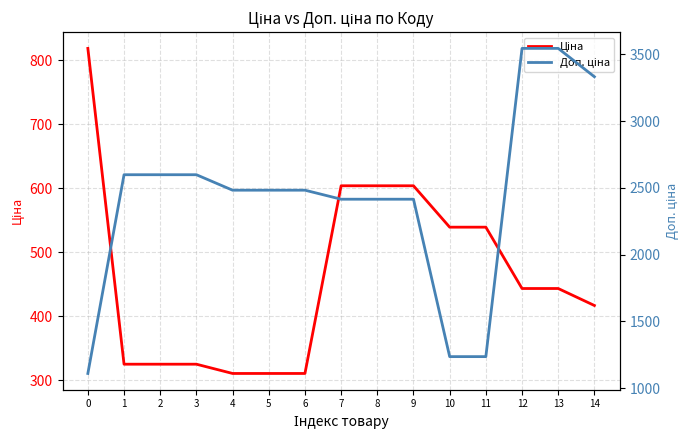

Reading left to right, extract all data points from this chart.

Ціна: 0=818.5	1=324.8	2=324.8	3=324.8	4=310.3	5=310.3	6=310.3	7=603.7	8=603.7	9=603.7	10=539.0	11=539.0	12=443.1	13=443.1	14=416.6
Доп. ціна: 0=1109.2	1=2598.3	2=2598.3	3=2598.3	4=2482.4	5=2482.4	6=2482.4	7=2414.8	8=2414.8	9=2414.8	10=1235.4	11=1235.4	12=3545.0	13=3545.0	14=3332.5